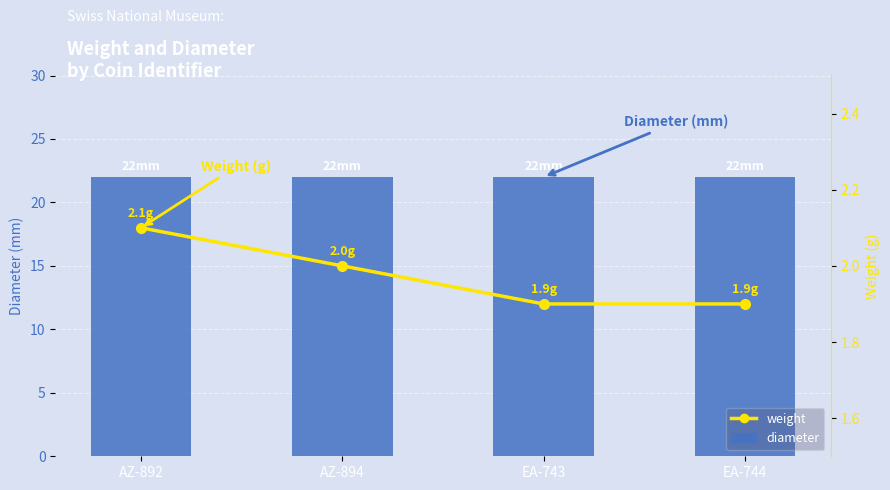

What is the value of the weight bar at the 3rd from the left?

1.9